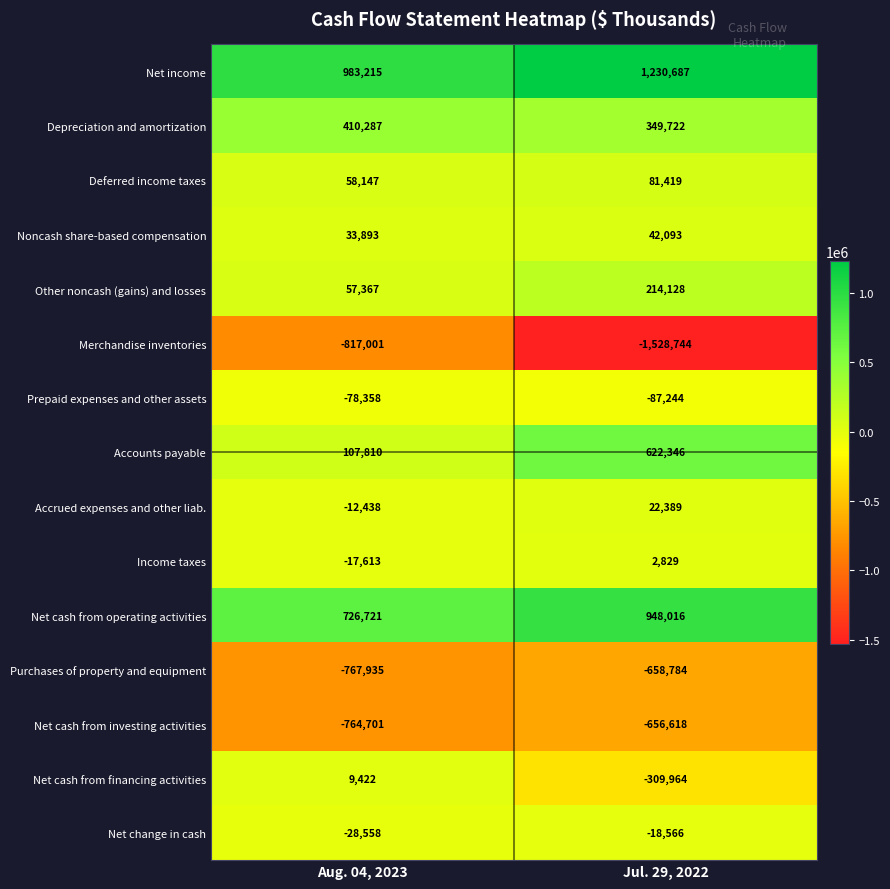

At which label is Net cash from financing activities closest to -150271?

Aug. 04, 2023